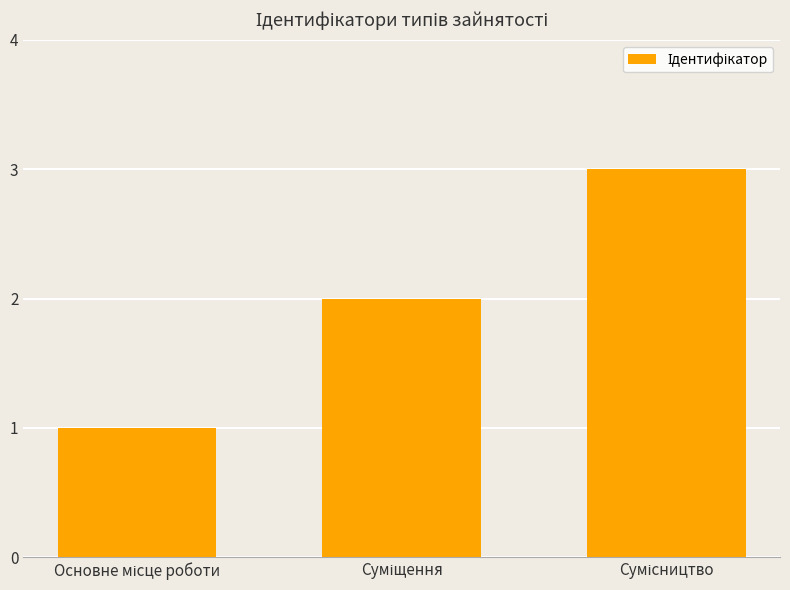

What is the maximum value shown in the chart?

3